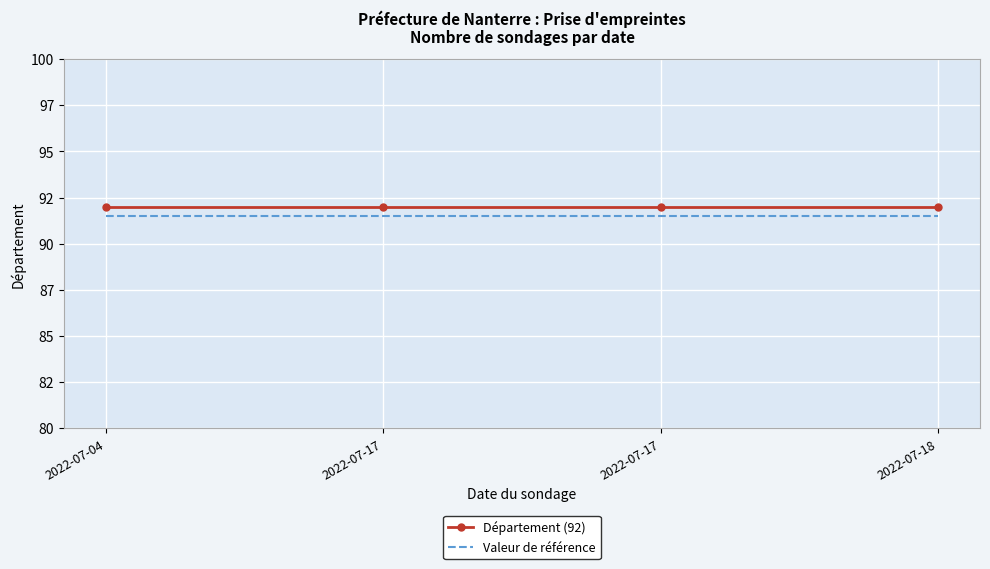

Reading left to right, transcribe all the data shown in this chart.

Département (92): 2022-07-04=92.0	2022-07-17=92.0	2022-07-17=92.0	2022-07-18=92.0
Valeur de référence: 2022-07-04=91.5	2022-07-17=91.5	2022-07-17=91.5	2022-07-18=91.5